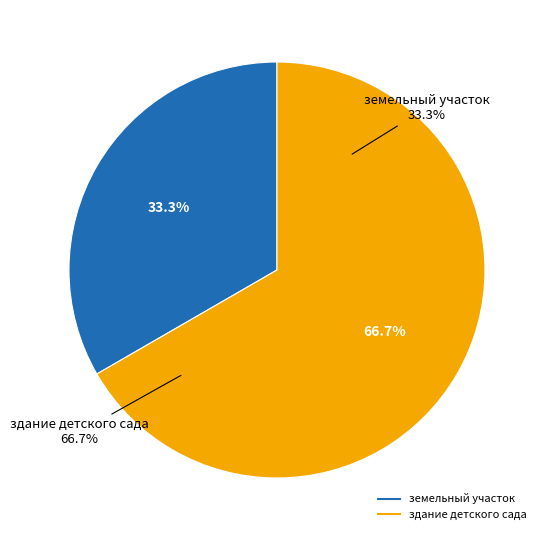

Approximately how many times larger is the value at здание детского сада compared to земельный участок?

2.0